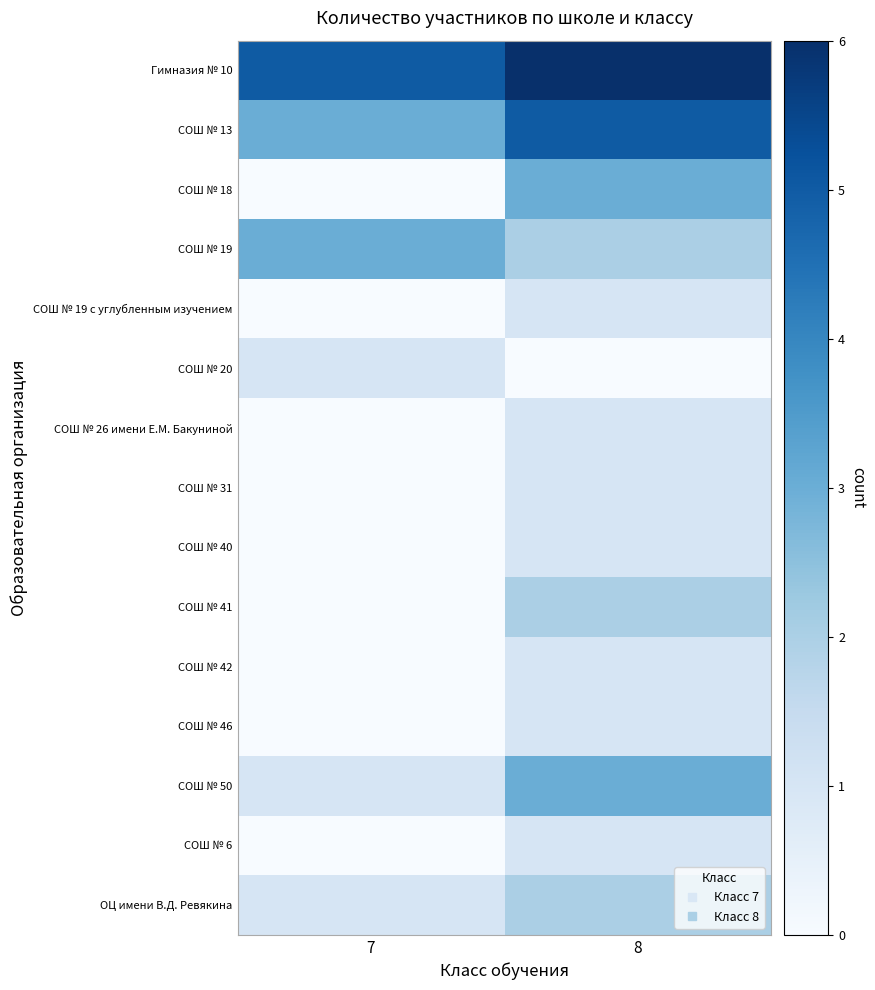

Reading left to right, what are all the values shown in this chart?

Гимназия № 10: 7=5	8=6
СОШ № 13: 7=3	8=5
СОШ № 18: 7=0	8=3
СОШ № 19: 7=3	8=2
СОШ № 19 с углубленным изучением: 7=0	8=1
СОШ № 20: 7=1	8=0
СОШ № 26 имени Е.М. Бакуниной: 7=0	8=1
СОШ № 31: 7=0	8=1
СОШ № 40: 7=0	8=1
СОШ № 41: 7=0	8=2
СОШ № 42: 7=0	8=1
СОШ № 46: 7=0	8=1
СОШ № 50: 7=1	8=3
СОШ № 6: 7=0	8=1
ОЦ имени В.Д. Ревякина: 7=1	8=2